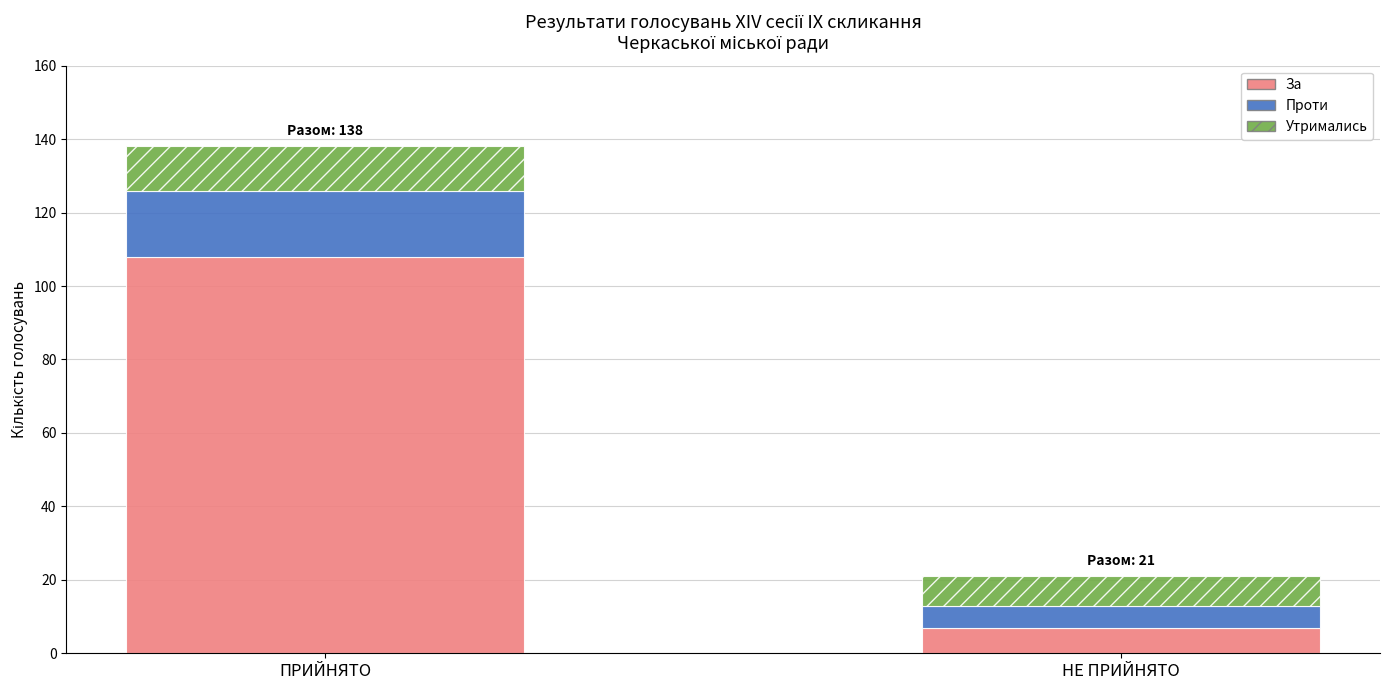

What is the total value across all series at ПРИЙНЯТО?

138